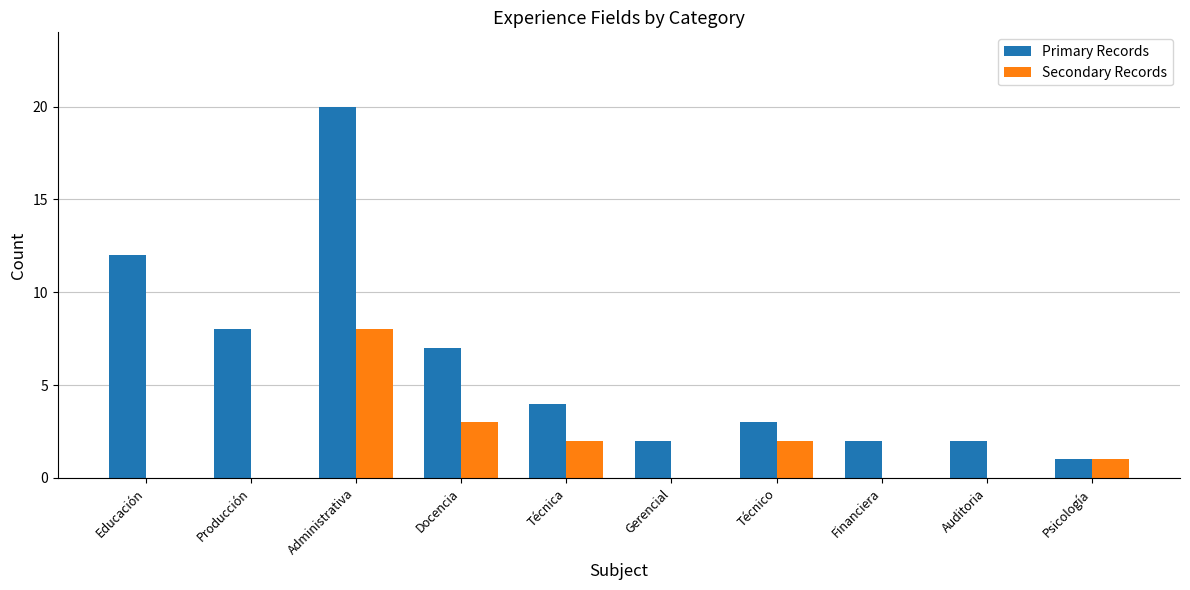

True or false: Primary Records has a value of 4 at Técnica.

True